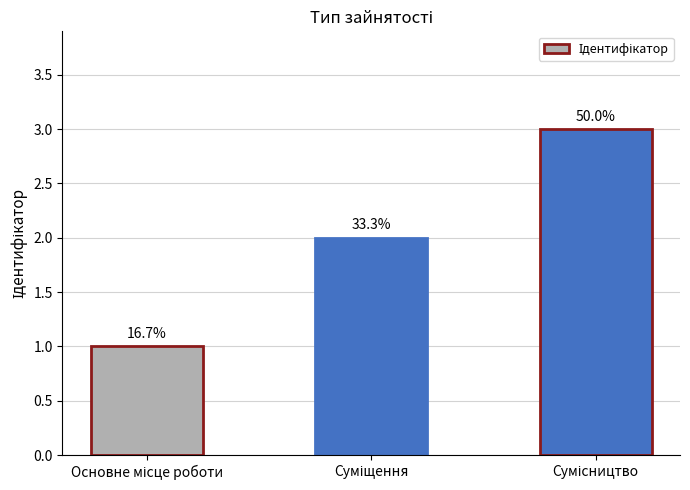

Reading left to right, list all the values displayed in this chart.

Основне місце роботи=1	Суміщення=2	Сумісництво=3